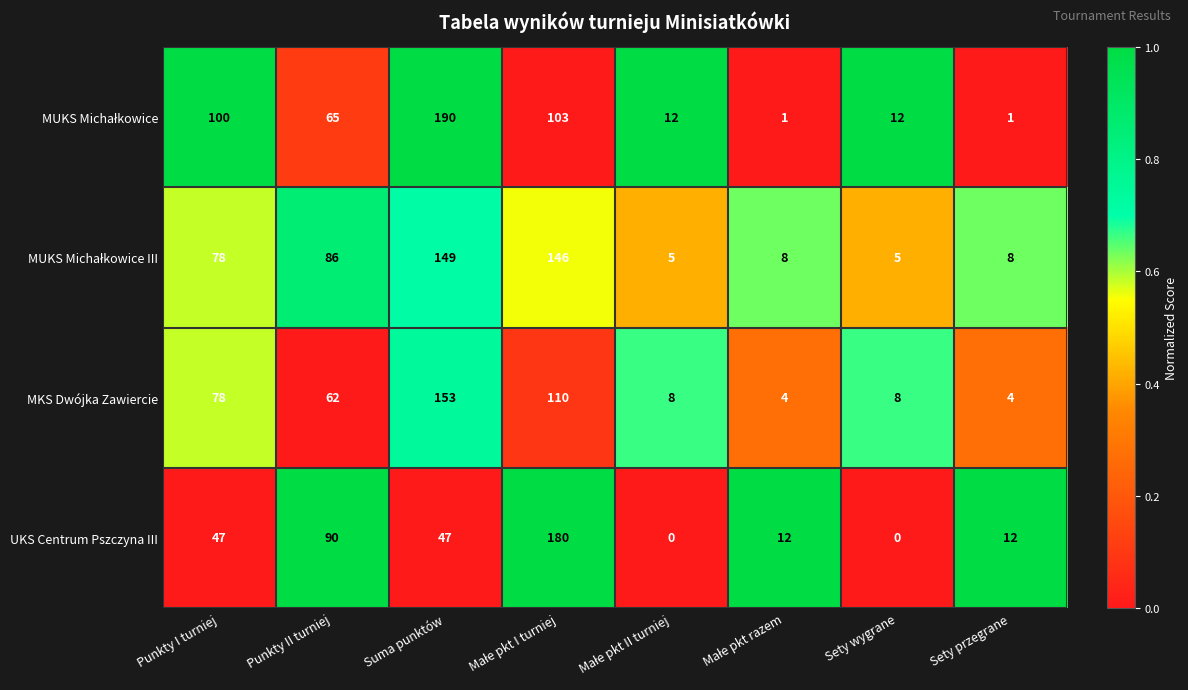

At which category does the chart reach its peak across all series?

Suma punktów